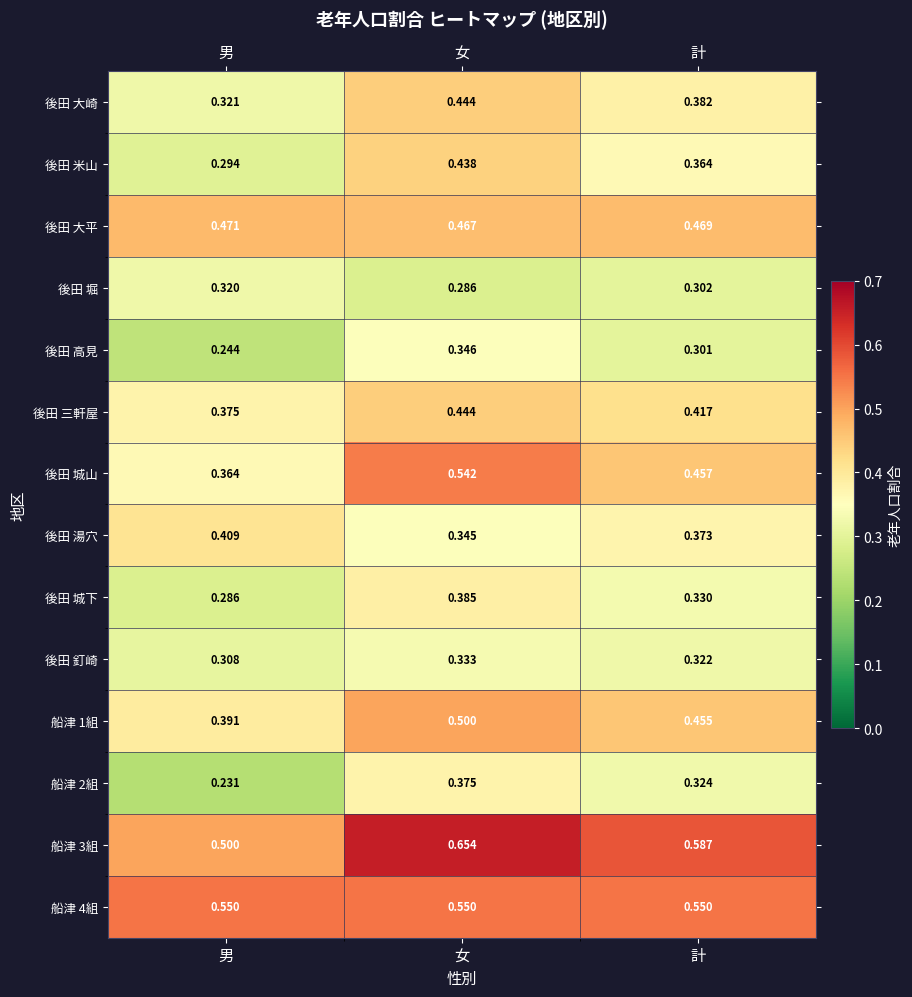

At which category does the chart reach its minimum across all series?

男